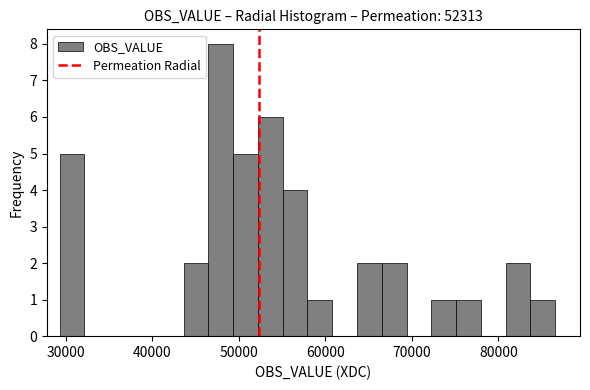

Around what value on the x-axis is the tallest bar? Give the approximate position of its centre, as read against the axis.

48000